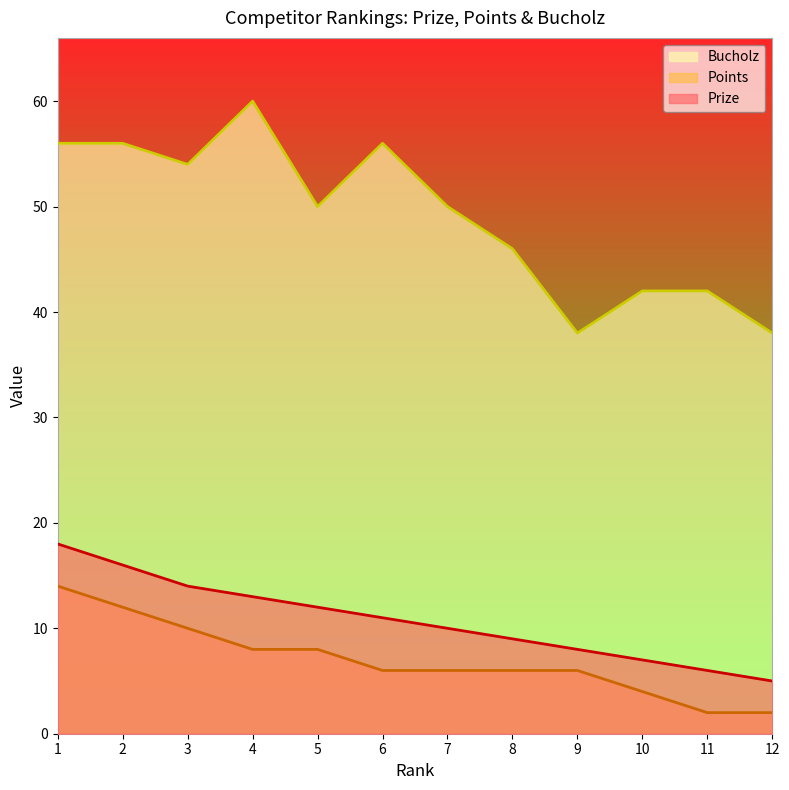

The value of Bucholz at 5 is 27. True or false?

False